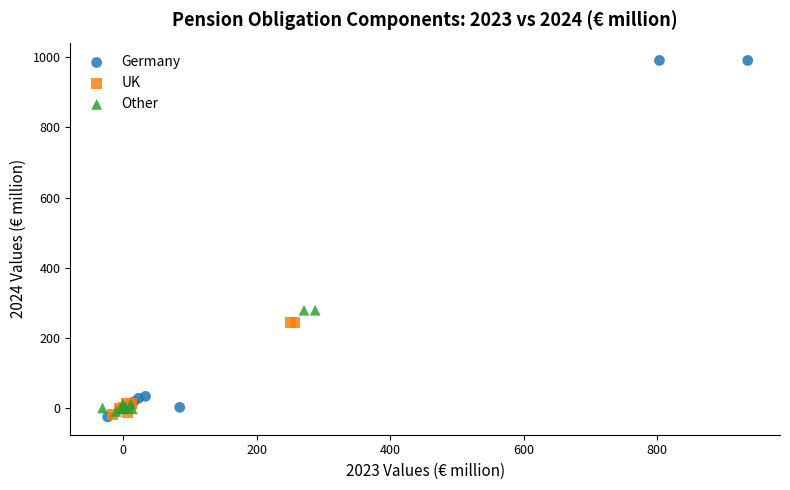

What are all the series names shown in the legend?

Germany, UK, Other